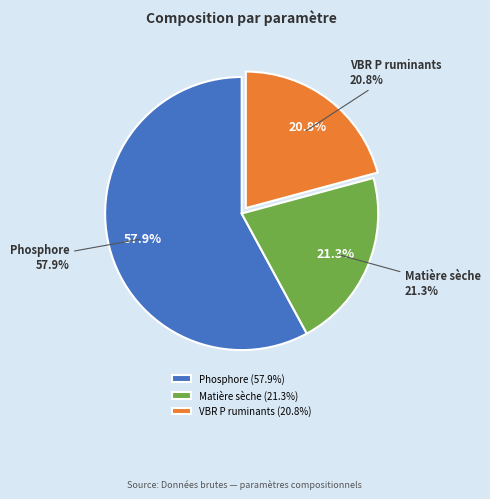

What is the majority slice?

Phosphore